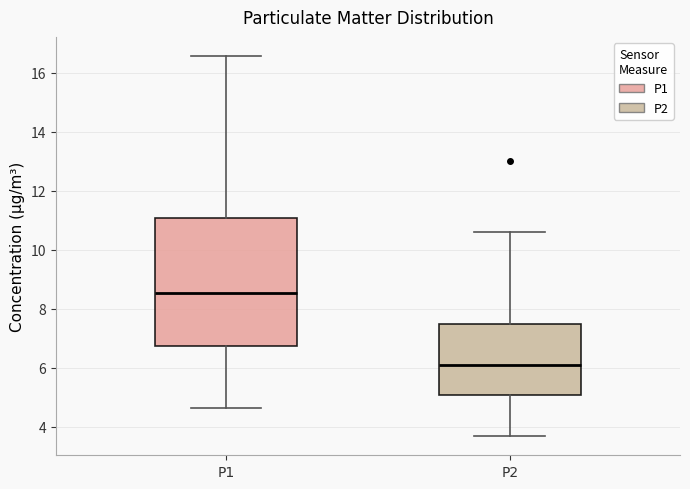

Which box has the highest median line?

P1